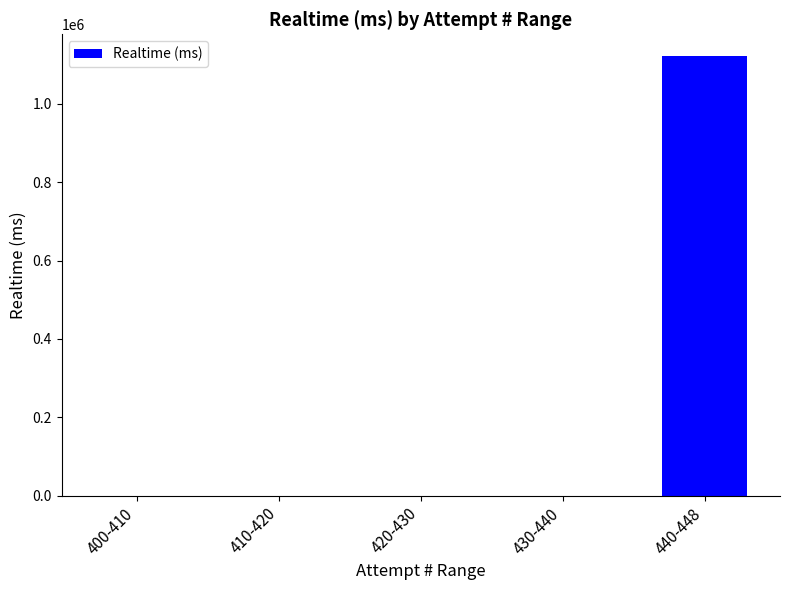

Reading right to left, list all the values displayed in this chart.

1121478	0	0	0	0